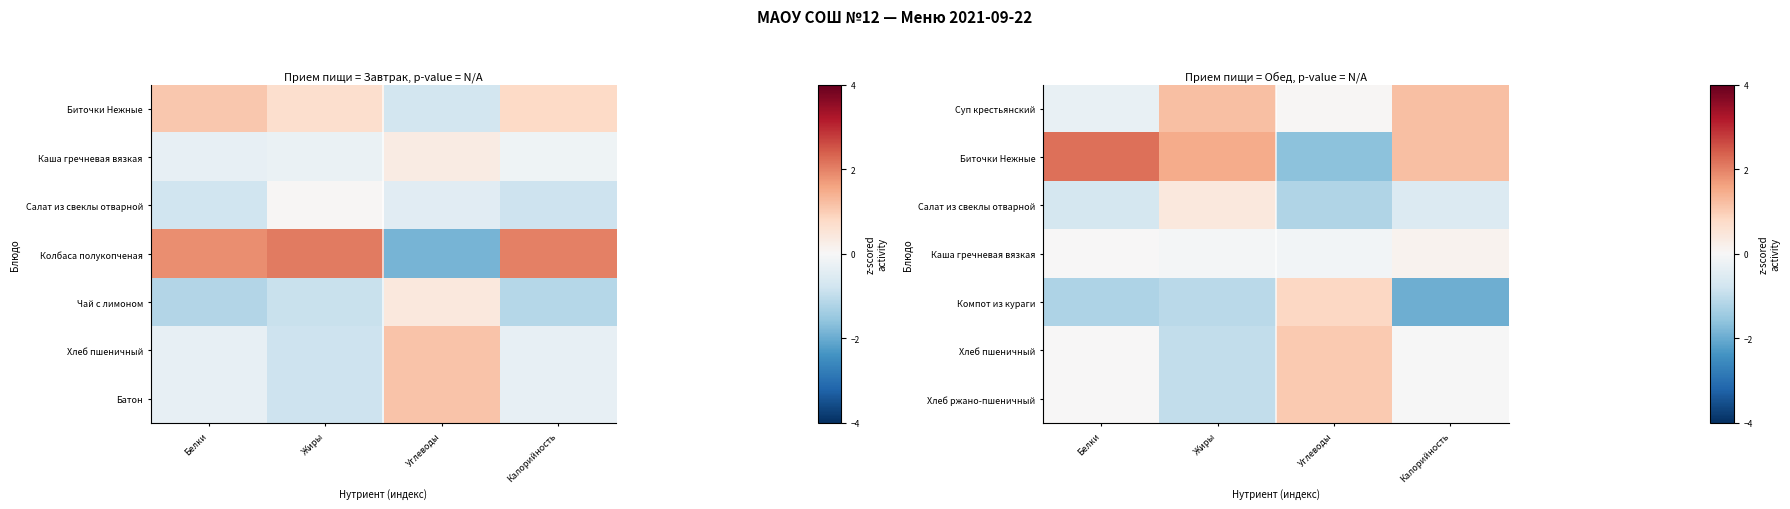

What is the spread (max minus min) of values at Углеводы?

2.7